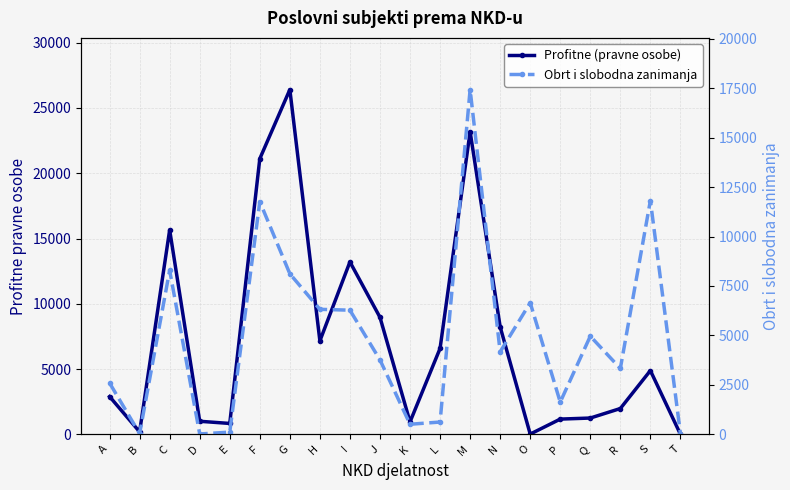

Where does the Obrt i slobodna zanimanja series first go above 4169?

C